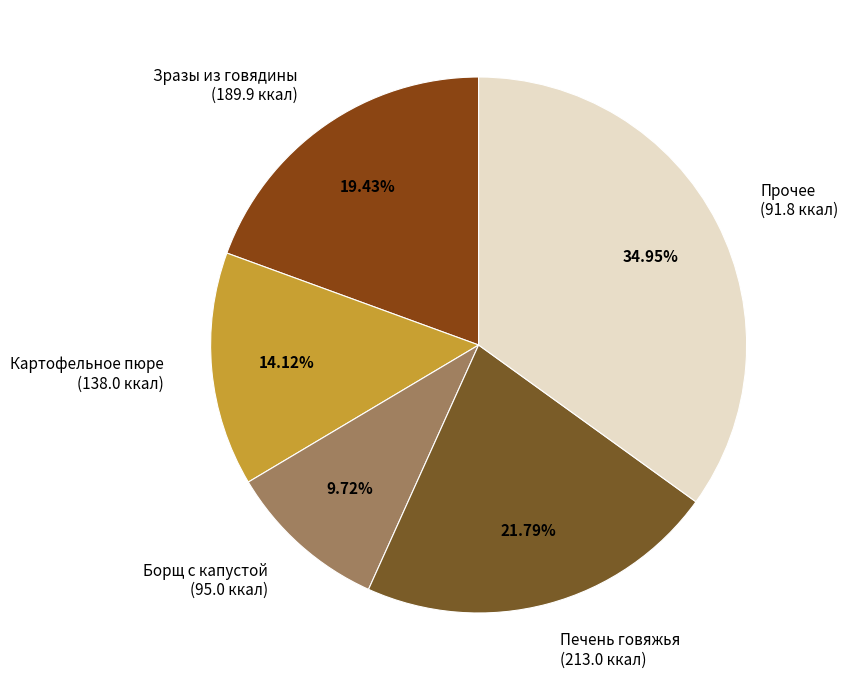

Does any single category account for the majority?

No